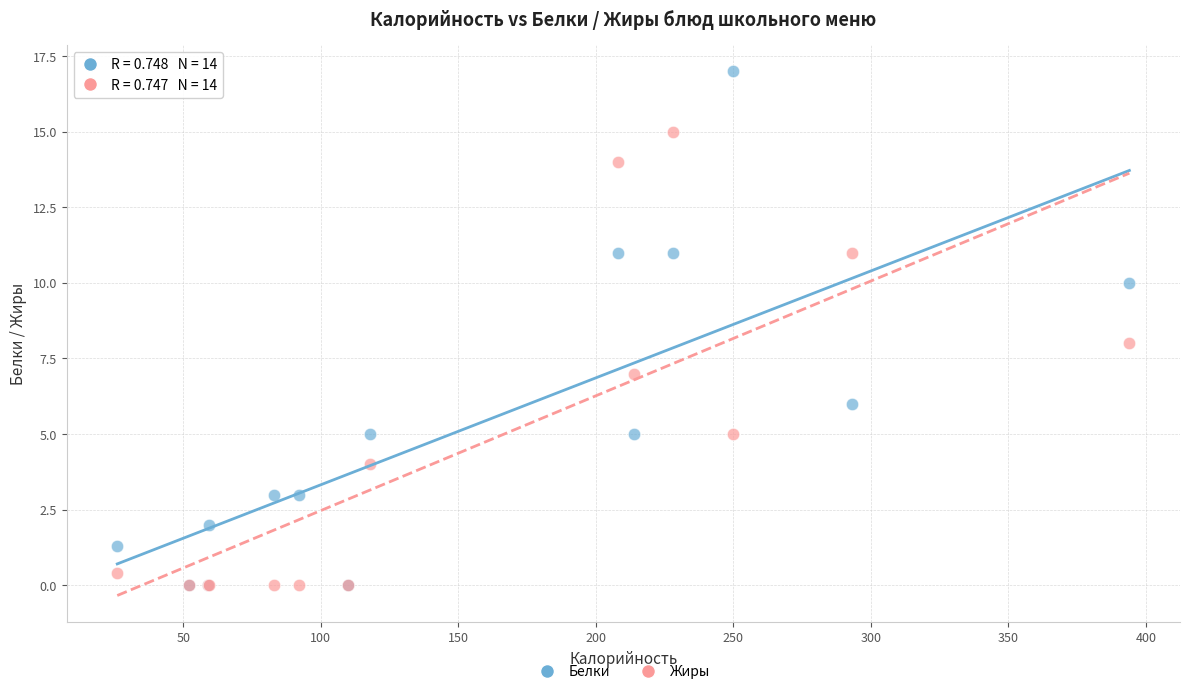

What are all the series names shown in the legend?

Белки, Жиры